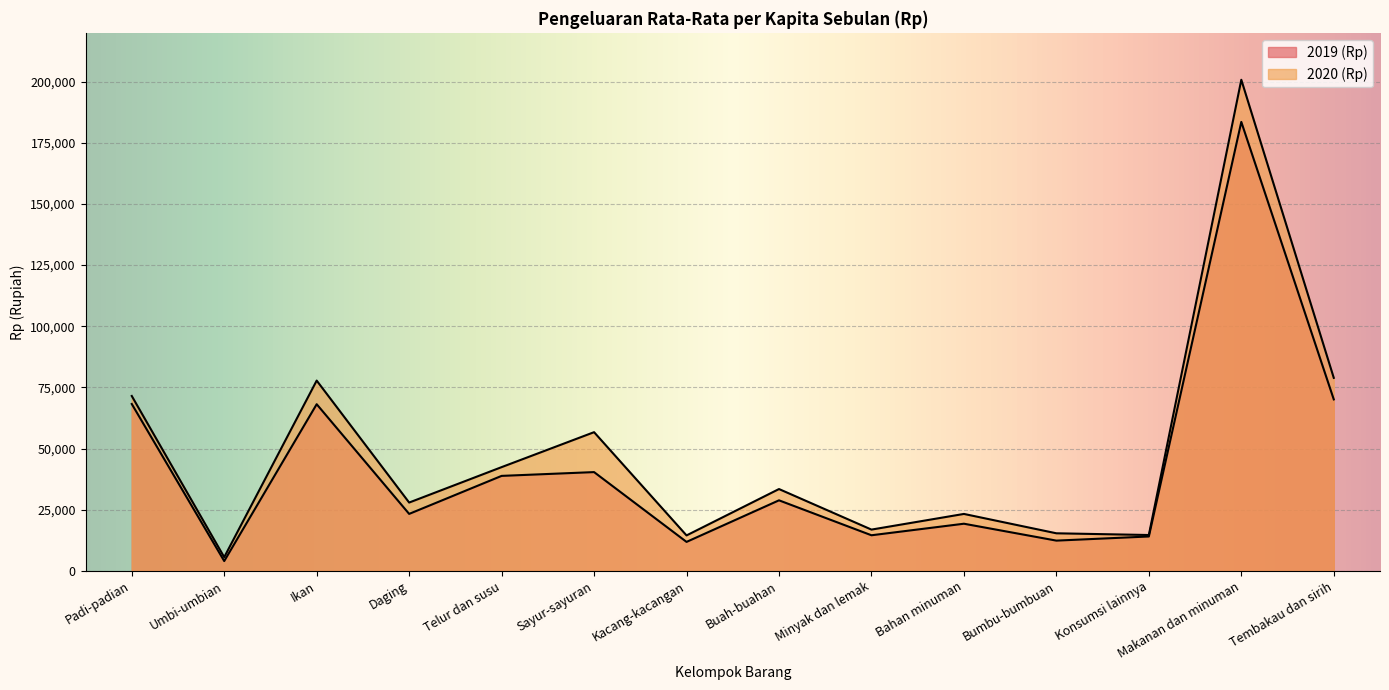

Which series has the widest spread of values?

2020 (Rp)